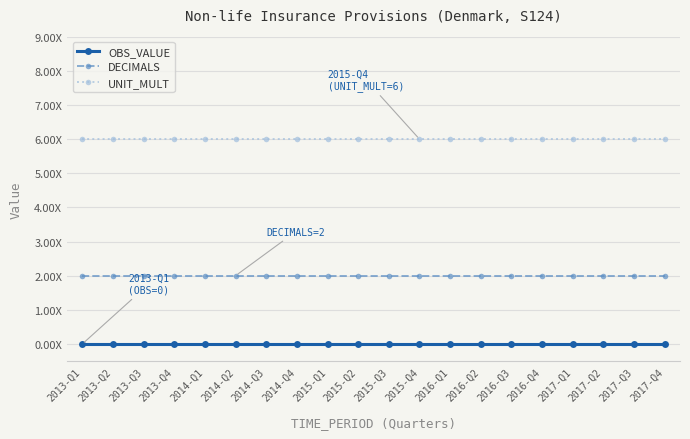

Does the chart have visible grid lines?

Yes